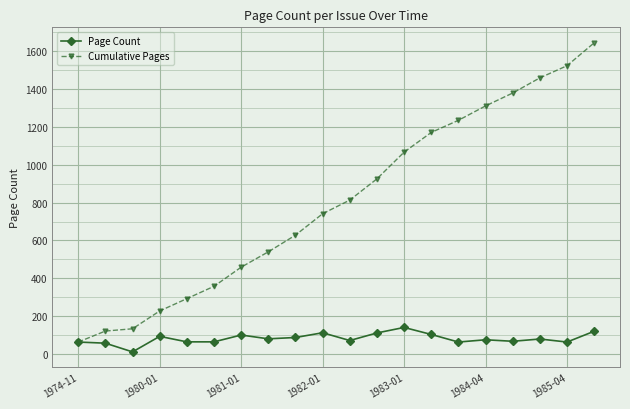

What is the maximum value shown in the chart?

1643